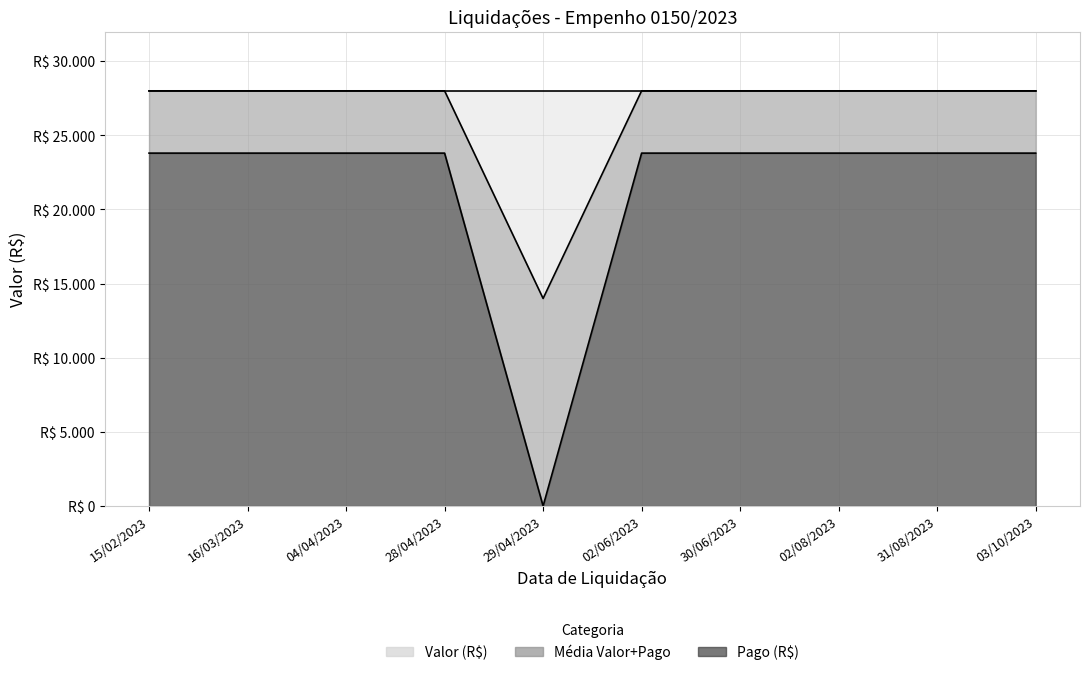

What is the difference between the maximum and minimum values?

14000